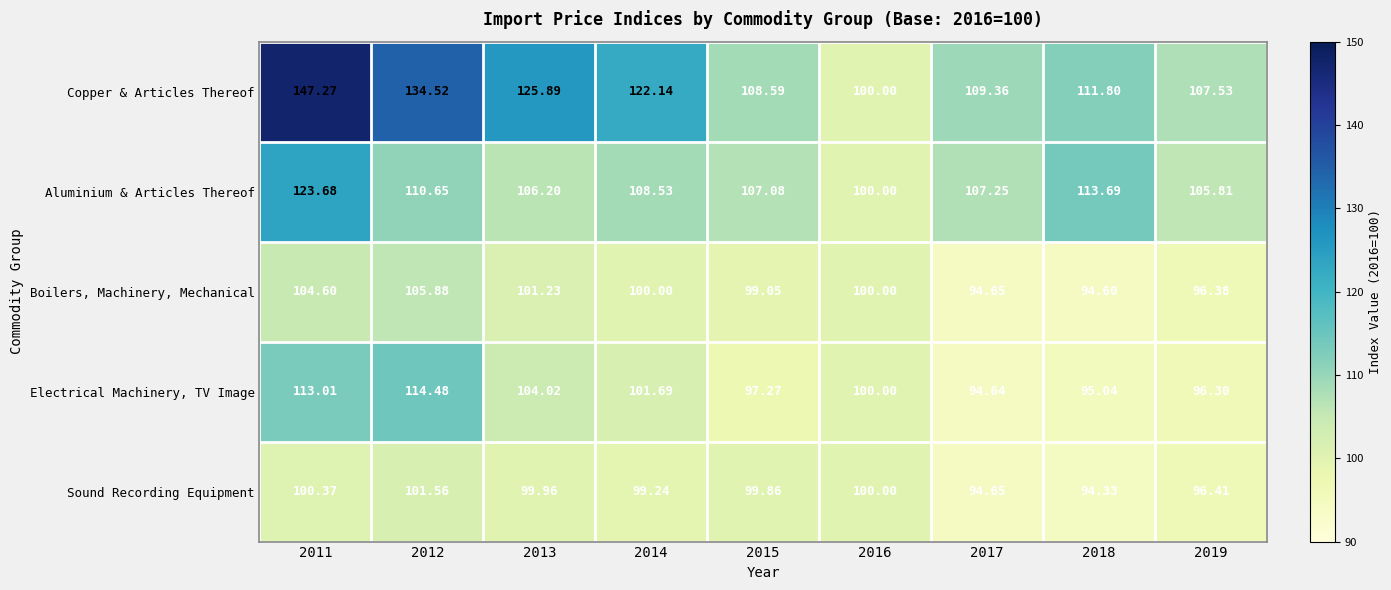

How many distinct data groups are displayed?

5